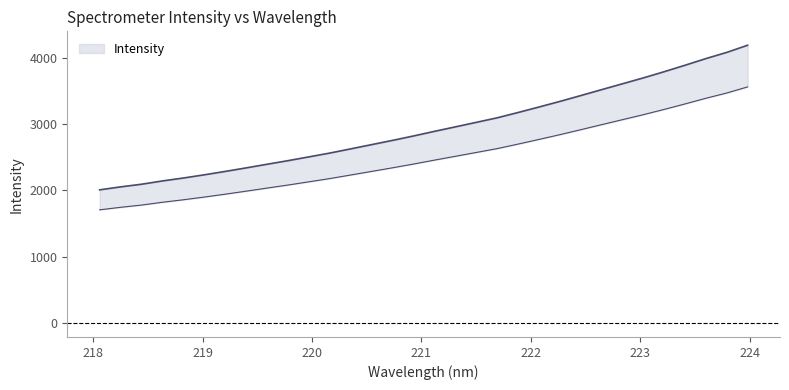

What position from the left is 219.2067?

7